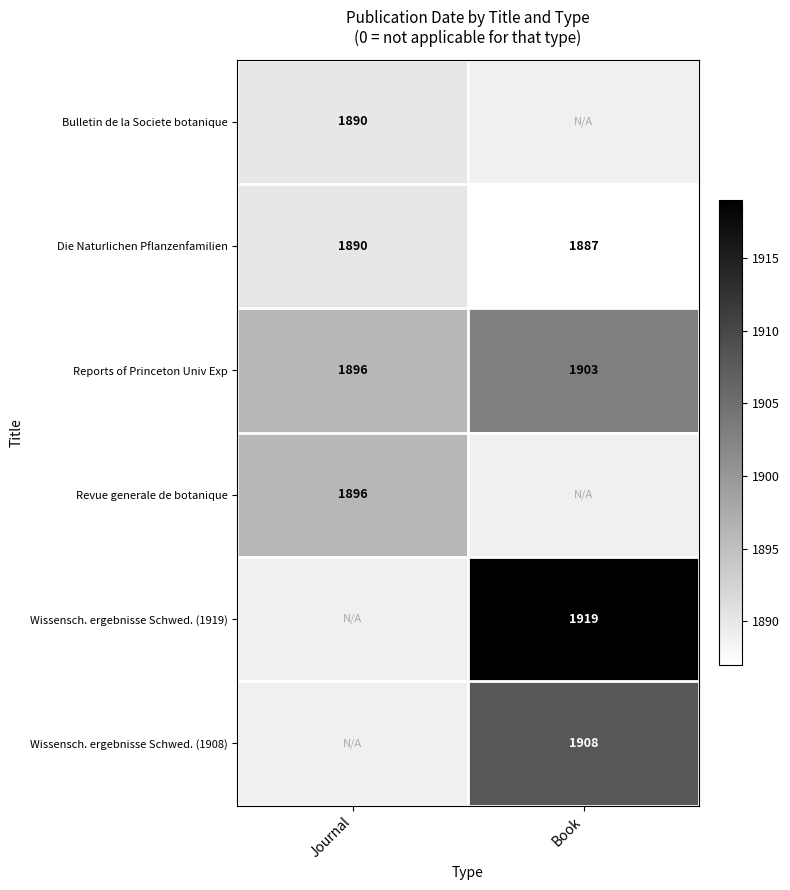

True or false: Revue generale de botanique has a value of 1126.2 at Journal.

False